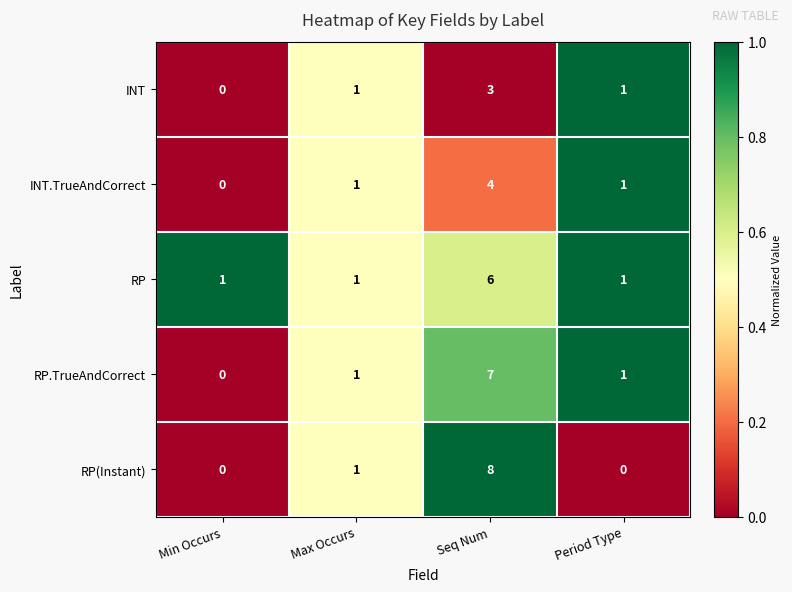

At how many categories does at least one series exceed 0?

4